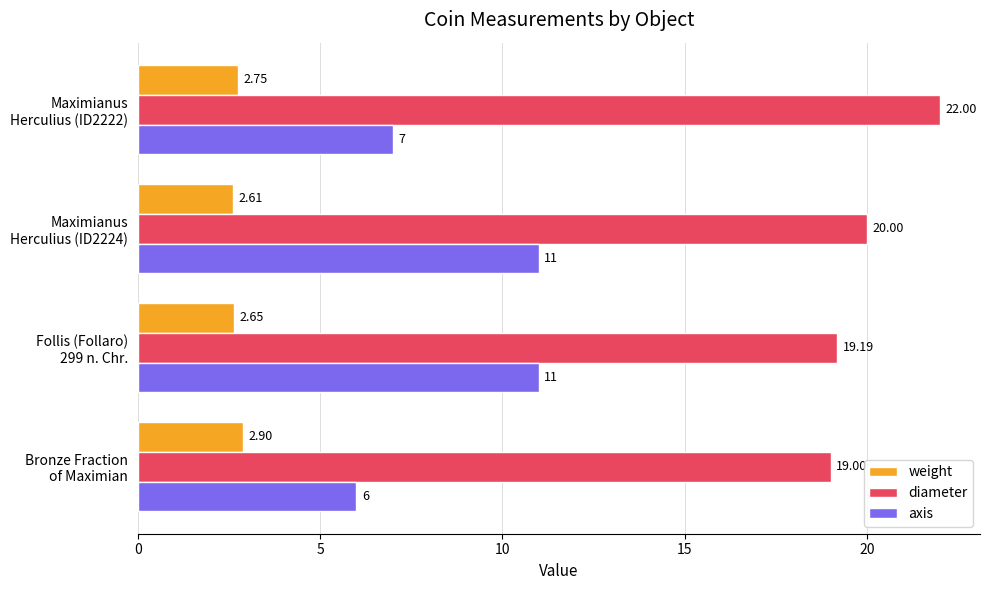

Which series has the widest spread of values?

axis